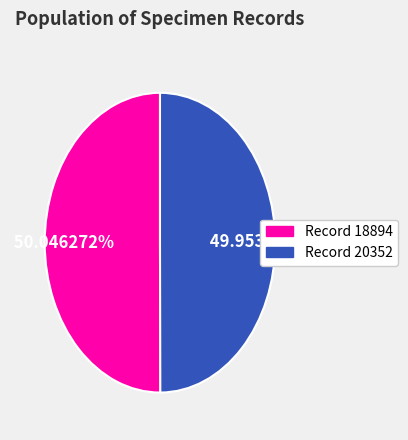

Is there a majority slice in this chart?

Yes